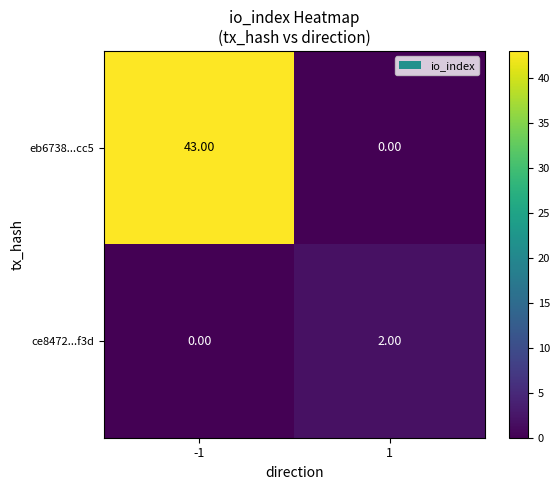

List the series in order of their peak value, highest first.

eb6738...cc5, ce8472...f3d